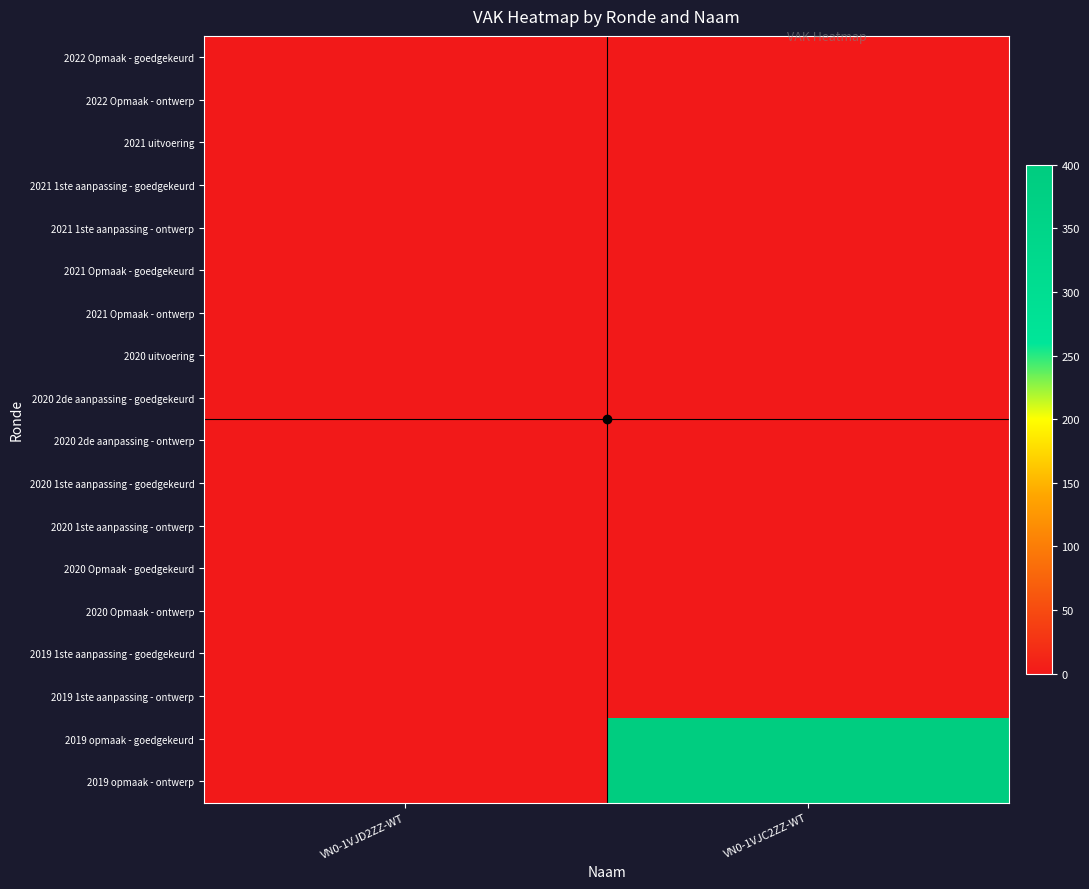

Which has a higher value, VN0-1VJC2ZZ-WT or VN0-1VJD2ZZ-WT?

VN0-1VJC2ZZ-WT